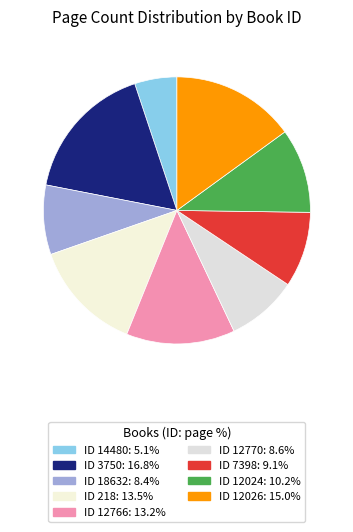

Count the number of slices in the pie.

9